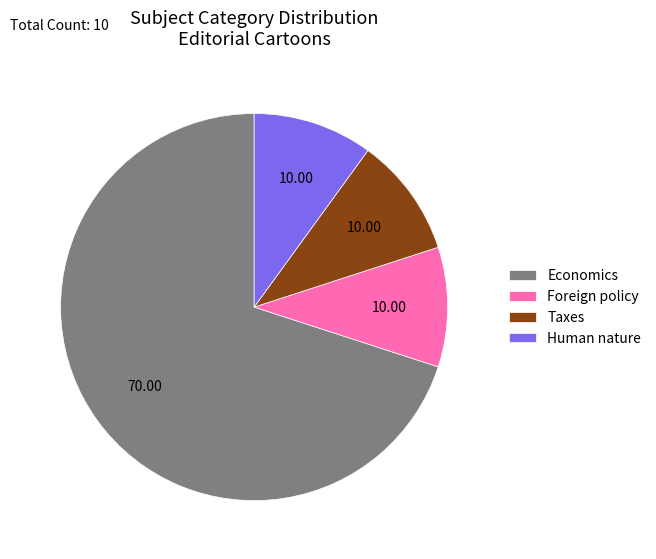

Which category accounts for the majority?

Economics